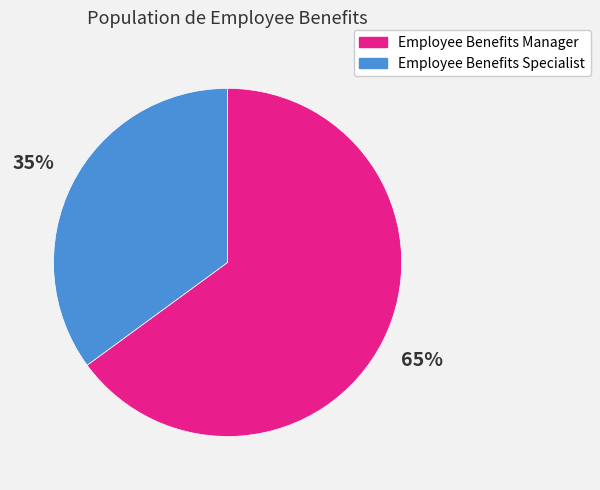

The Employee Benefits Manager slice represents 58% of the pie. True or false?

False